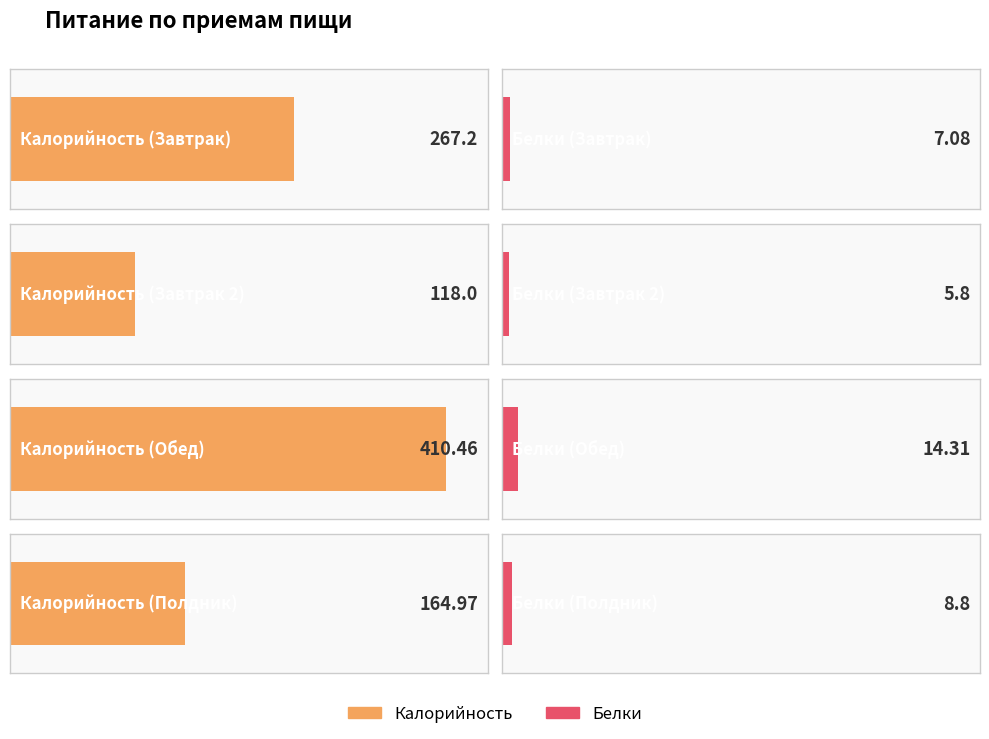

How many bars are there in total?

8